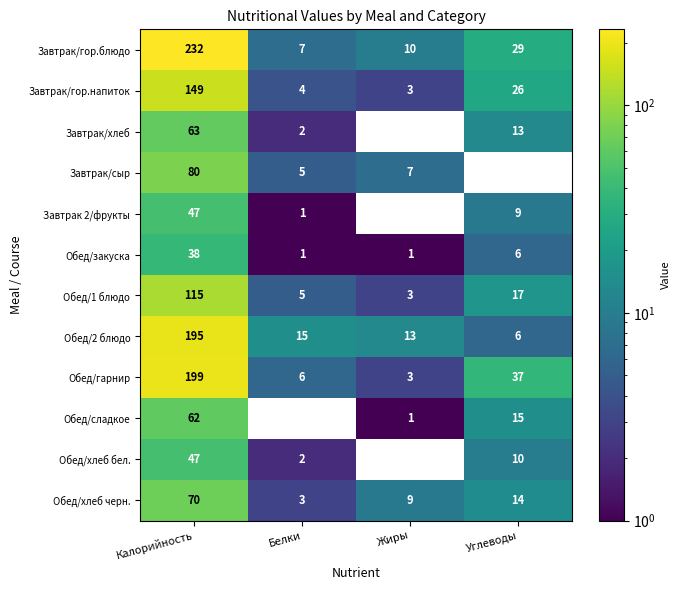

Is it true that Завтрак/хлеб equals 13 at Углеводы?

True